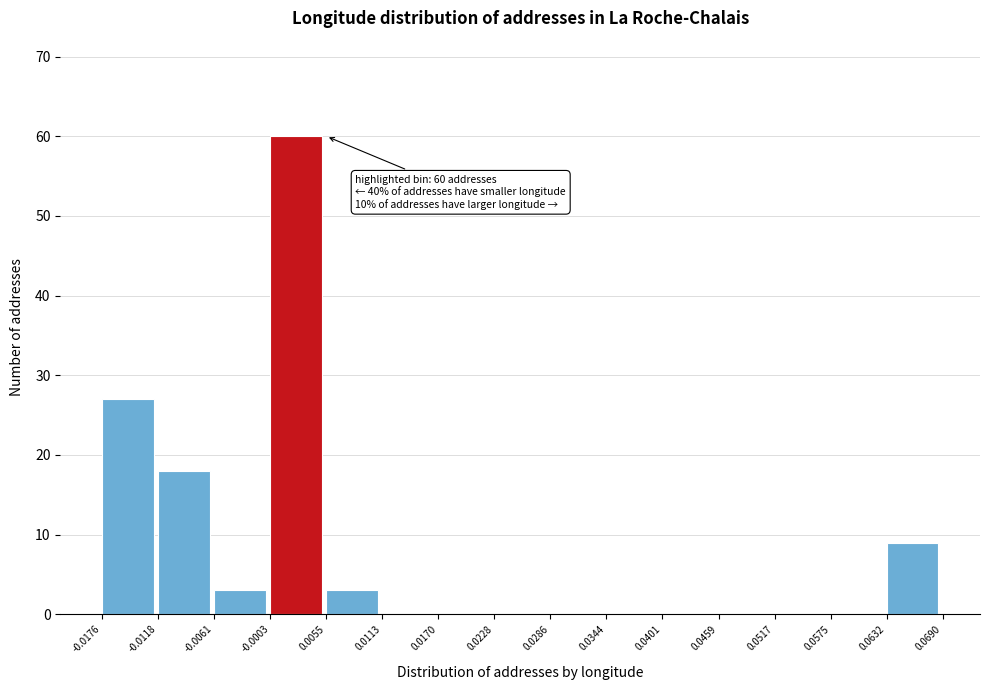

Over which range of the x-axis is the bar tallest?

-0.0003 to 0.0055